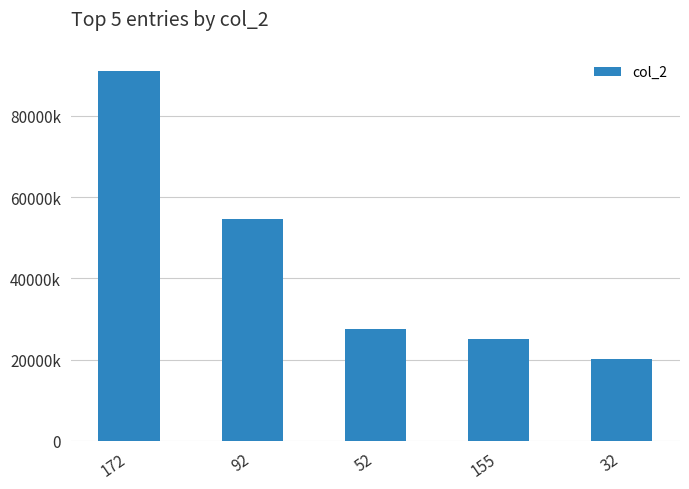

Which label corresponds to the largest value in the chart?

172